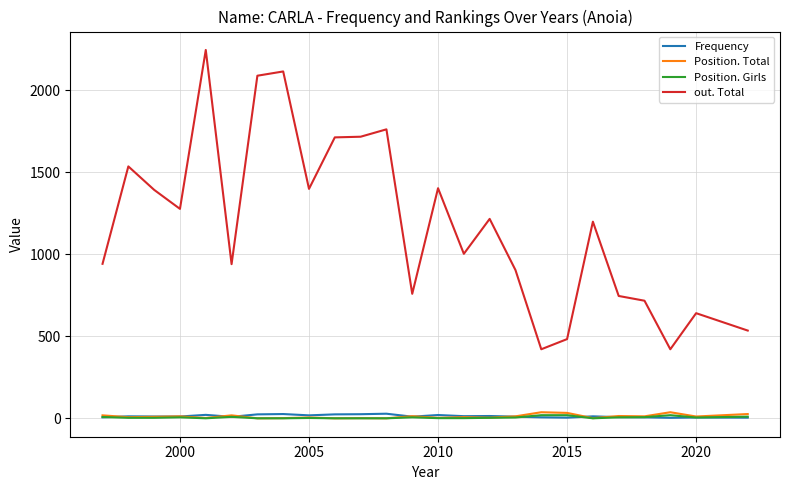

Which series has the largest range (max minus min)?

out. Total